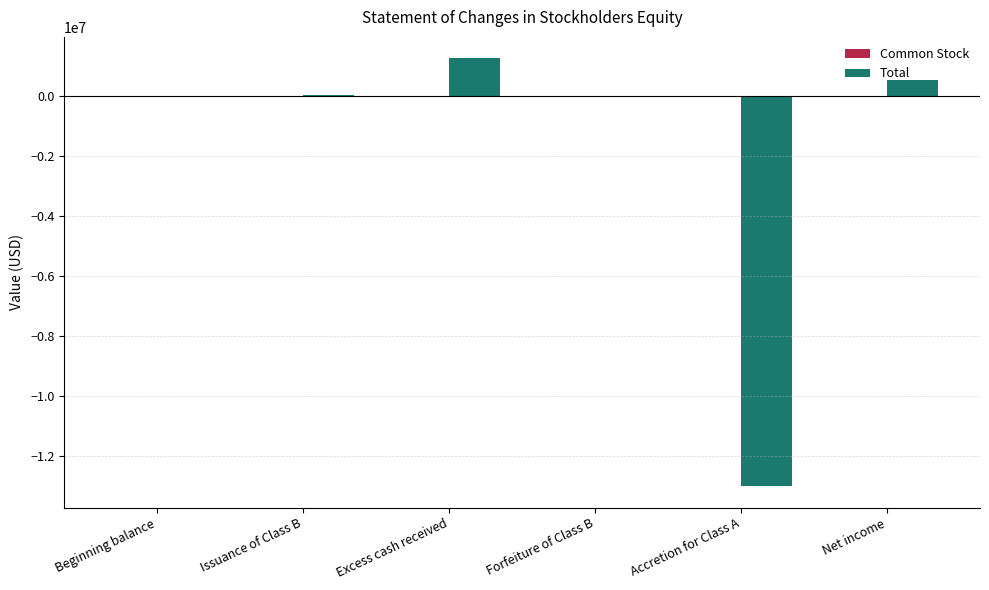

Is it true that Total equals 2031311 at Excess cash received?

False